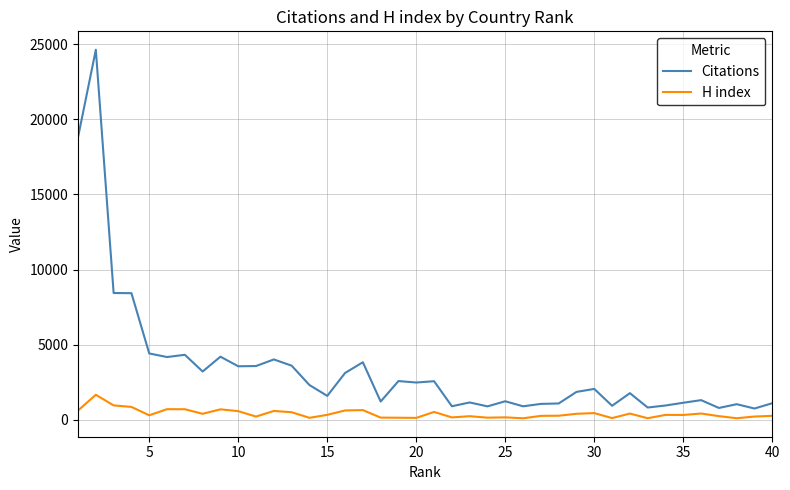

What is the maximum value shown in the chart?

24639